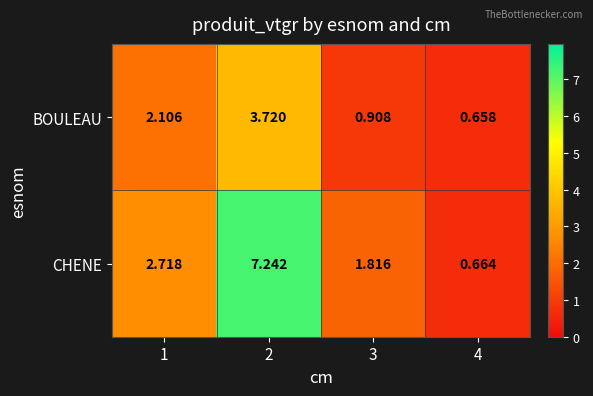

At 4, list the series in order from largest to smallest.

CHENE, BOULEAU